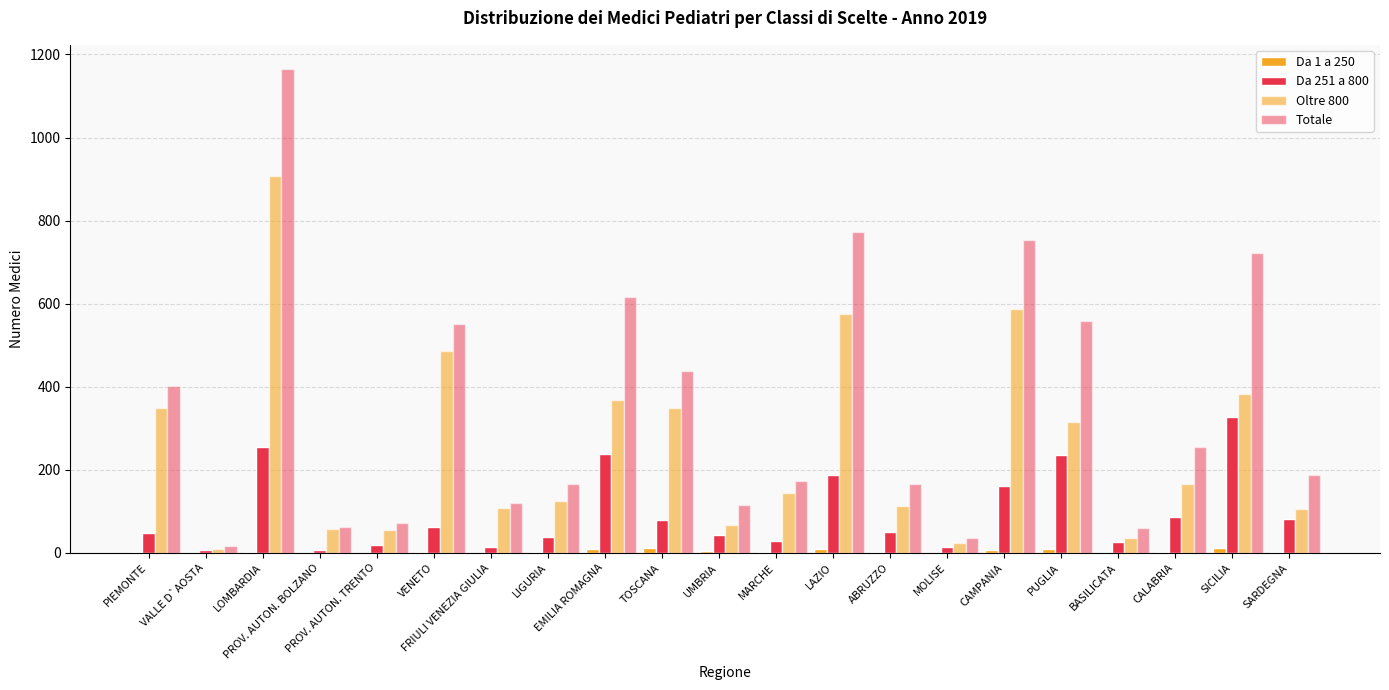

Between LIGURIA and BASILICATA, which is larger?

LIGURIA